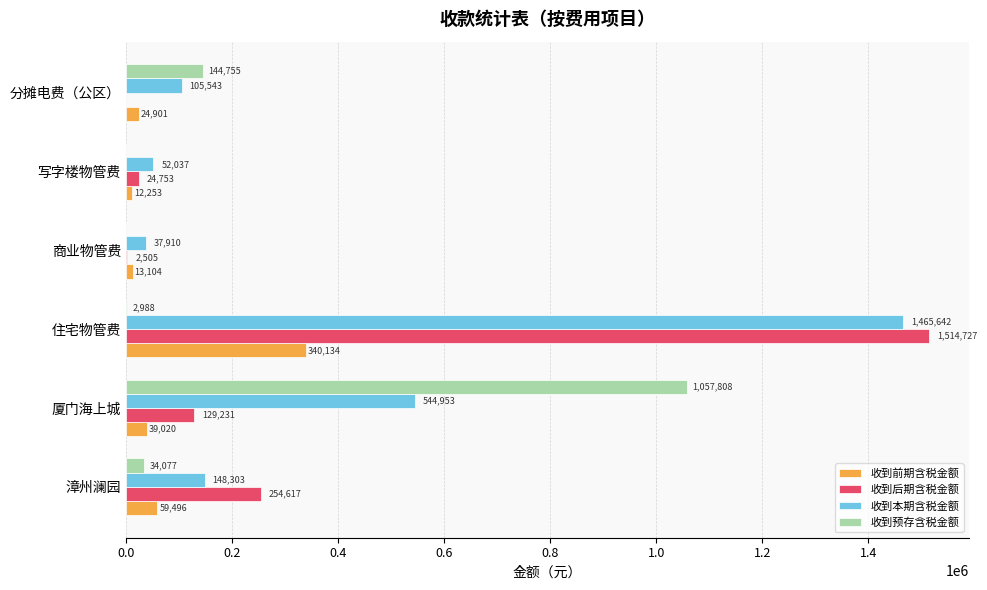

At which category is the sum across all series the highest?

住宅物管费